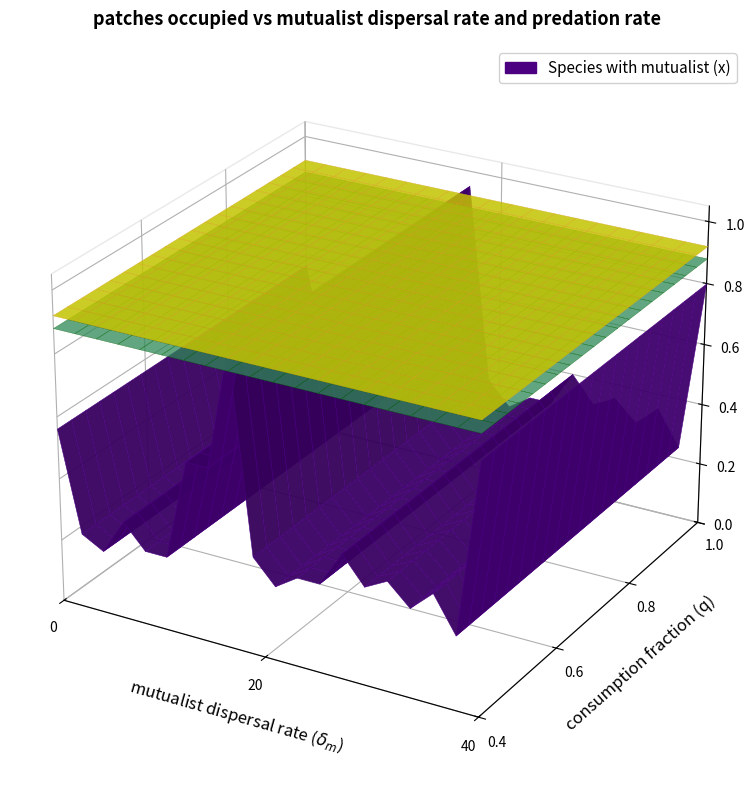

Reading left to right, transcribe all the data shown in this chart.

42	8	4	16	8	8	42	42	83	16	8	13	13	25	16	20	13	20	8	67